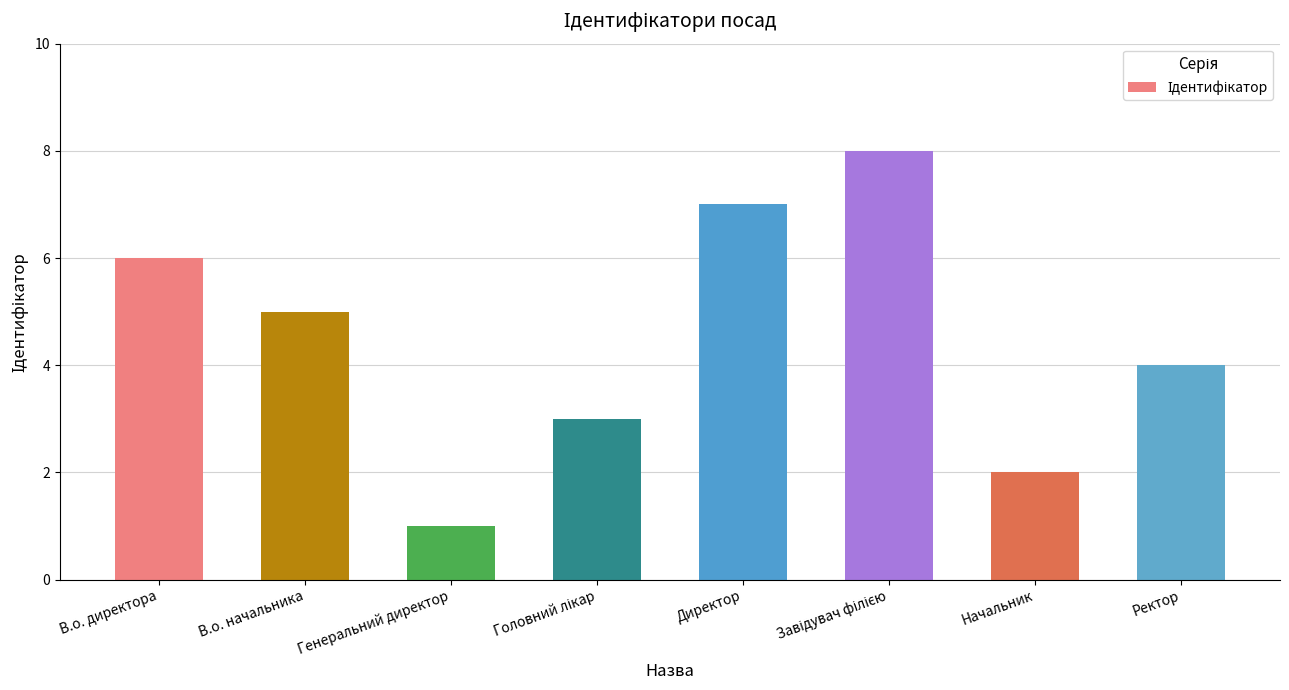

What position from the left is Директор?

5